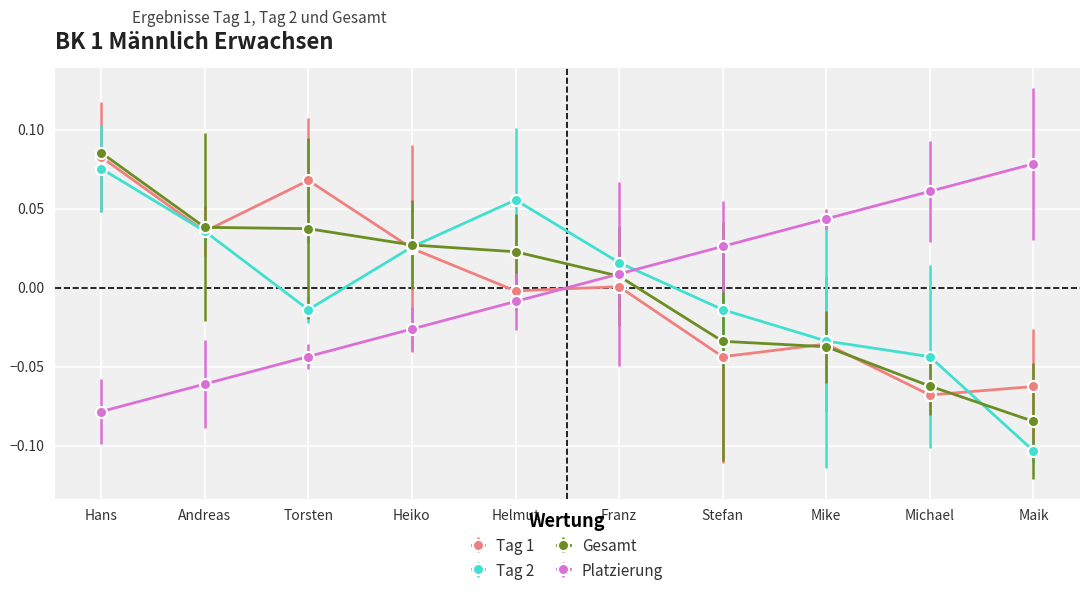

True or false: Tag 2 has more than 2 interior local peaks.

False